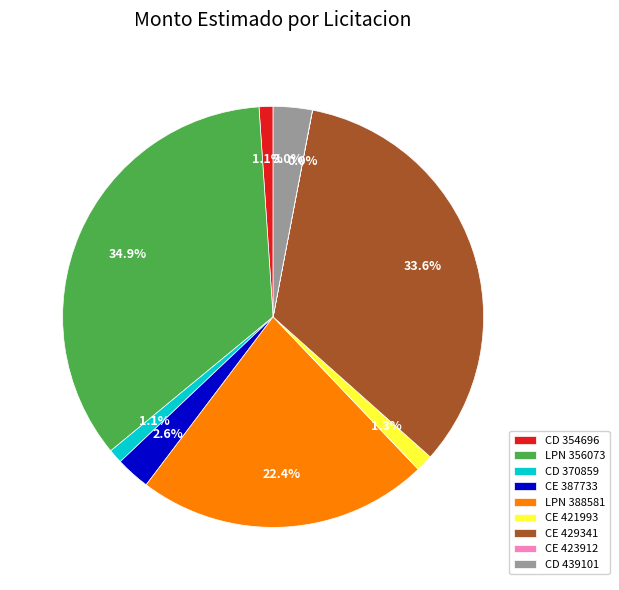

To the nearest percent, what is the difference between the largest and smallest slice percentages?

35%